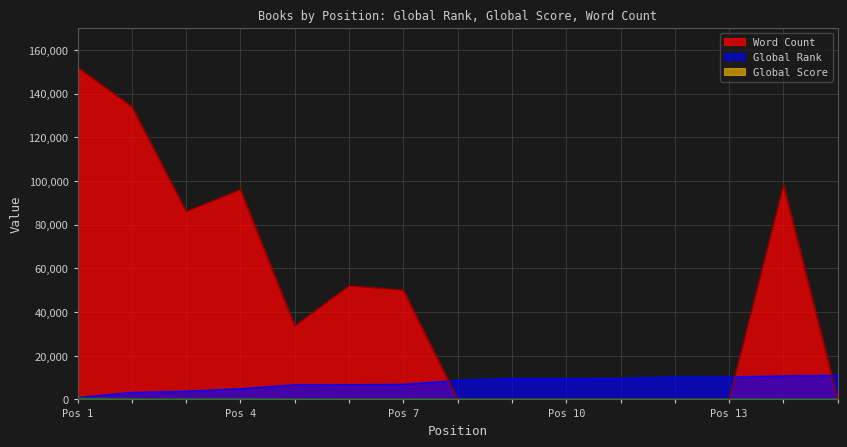

What is the value of the Word Count point at the 5th from the left?

33600